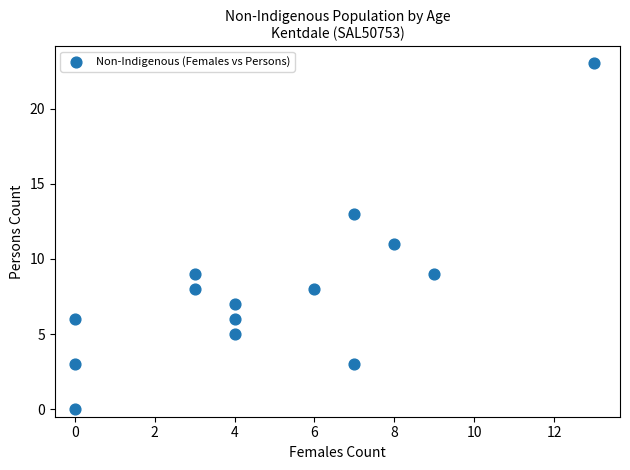

What is the range of X values (max minus min)?

13